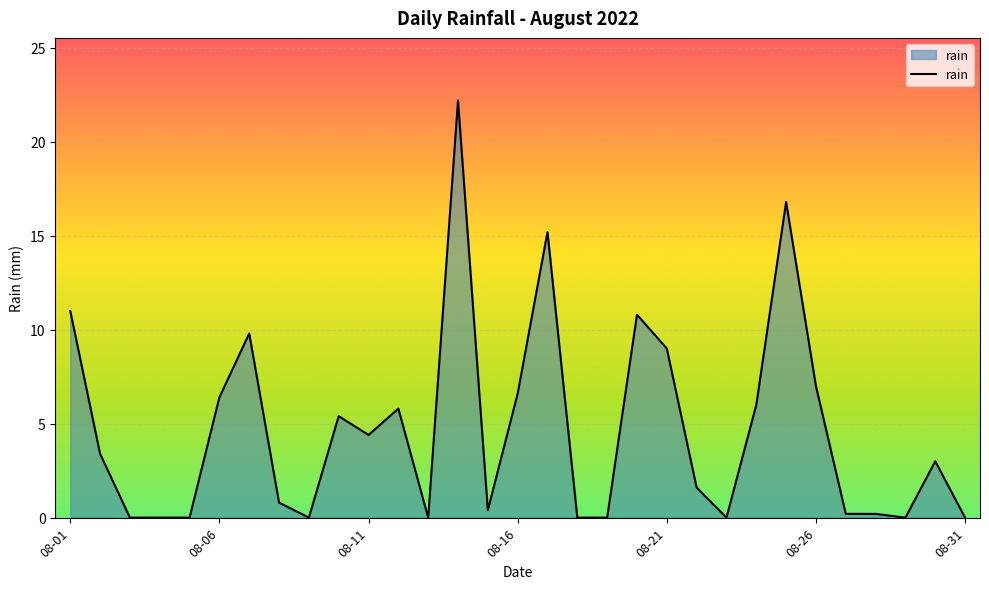

What is the greatest value displayed?

22.2